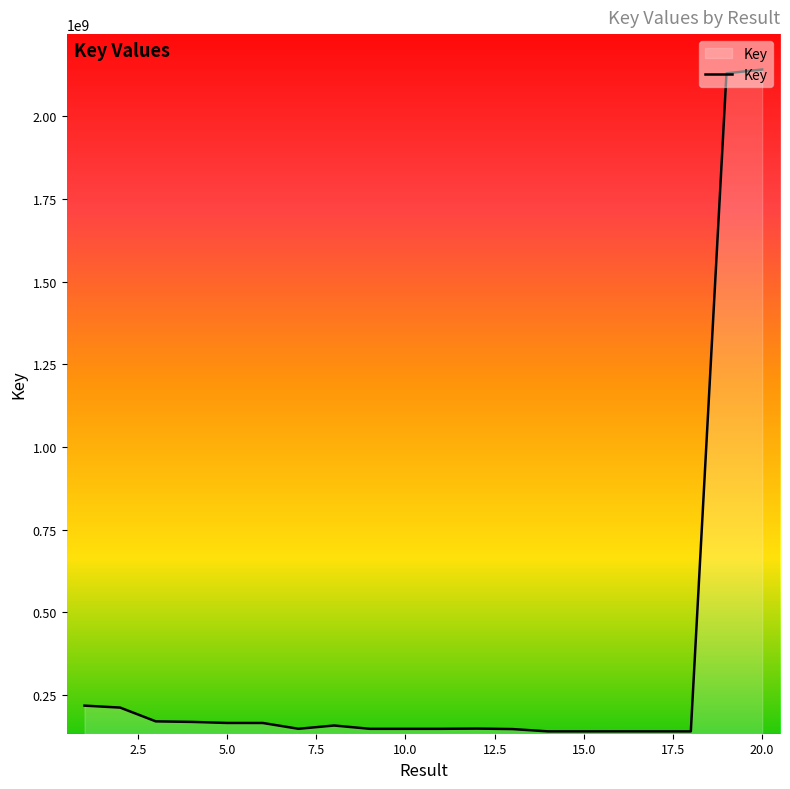

What is the minimum value shown in the chart?

140426339